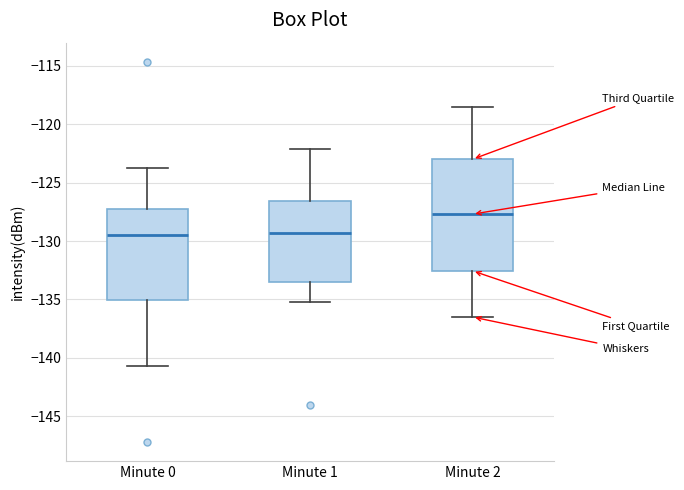

Where does the lower whisker of the box for Minute 2 end on the y-axis? The values are not printed on the chart, so give them approximately, as read against the axis.

-136.5